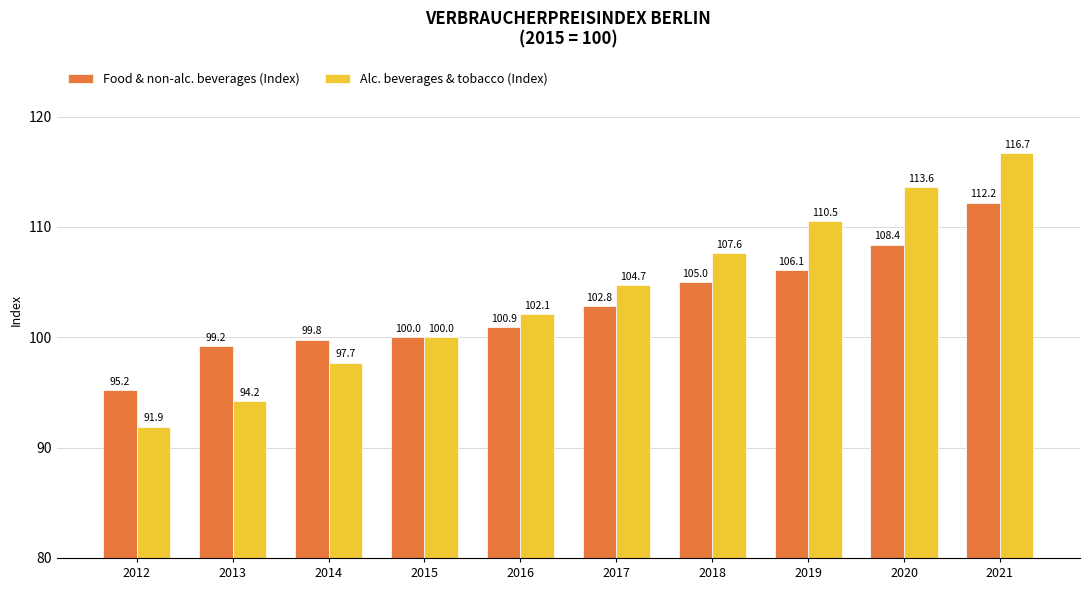

At which label does Food & non-alc. beverages (Index) reach its peak?

2021